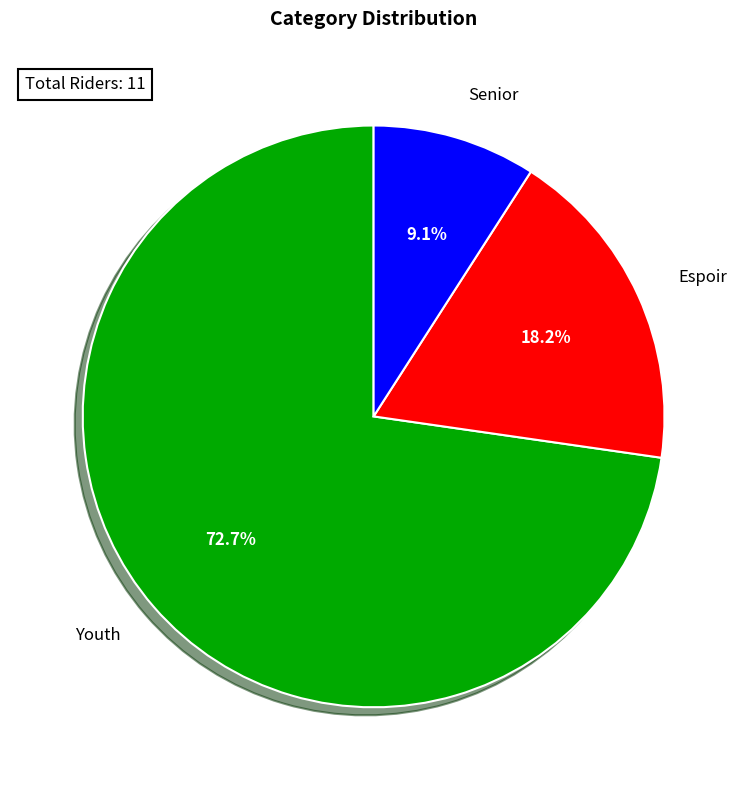

The Espoir slice represents 24% of the pie. True or false?

False